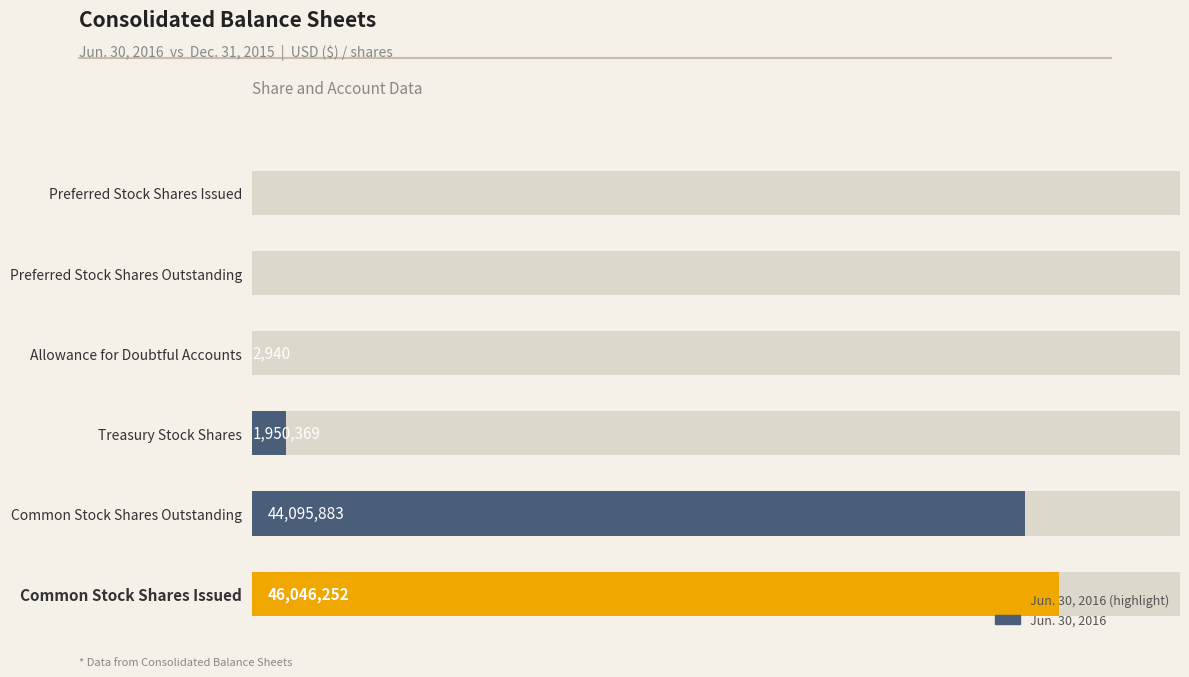

What is the difference between the values at Common Stock Shares Issued and Allowance for Doubtful Accounts?

46043312